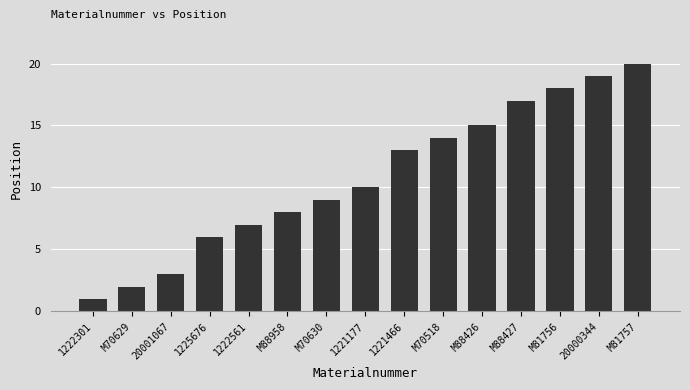

What is the sum of the values at M70630 and M70629?

11